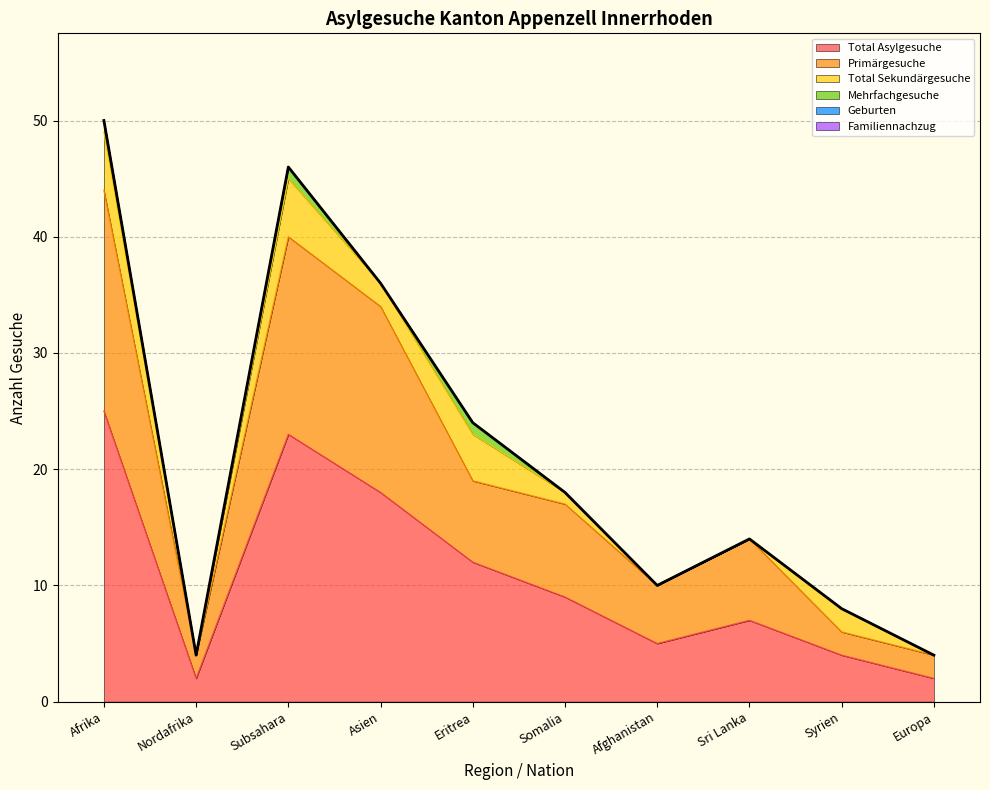

At which category does the chart reach its minimum across all series?

Nordafrika